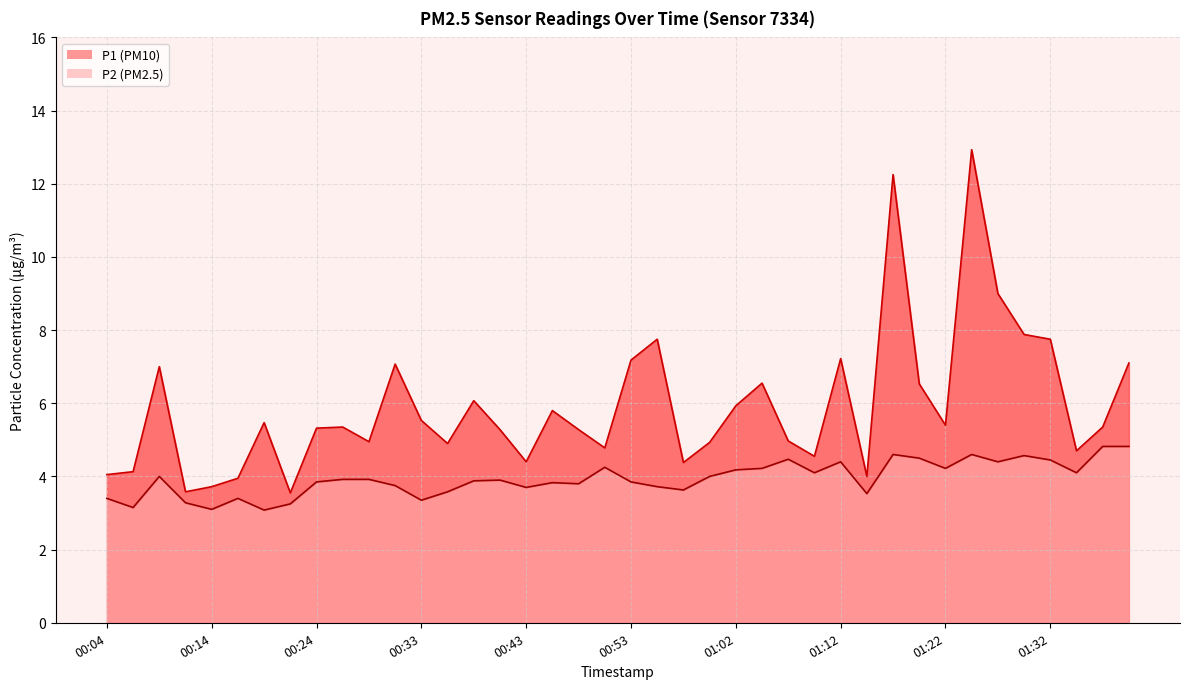

What position from the left is 00:48?

19